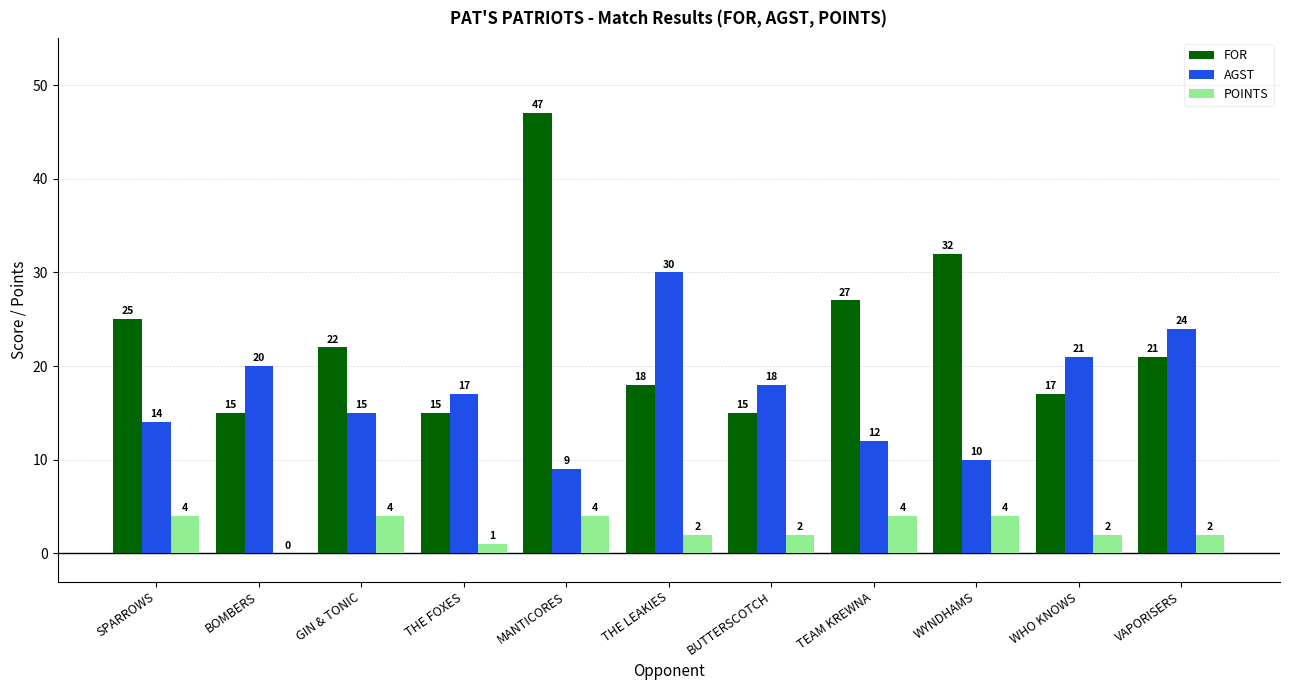

What is the sum of all AGST values?

190